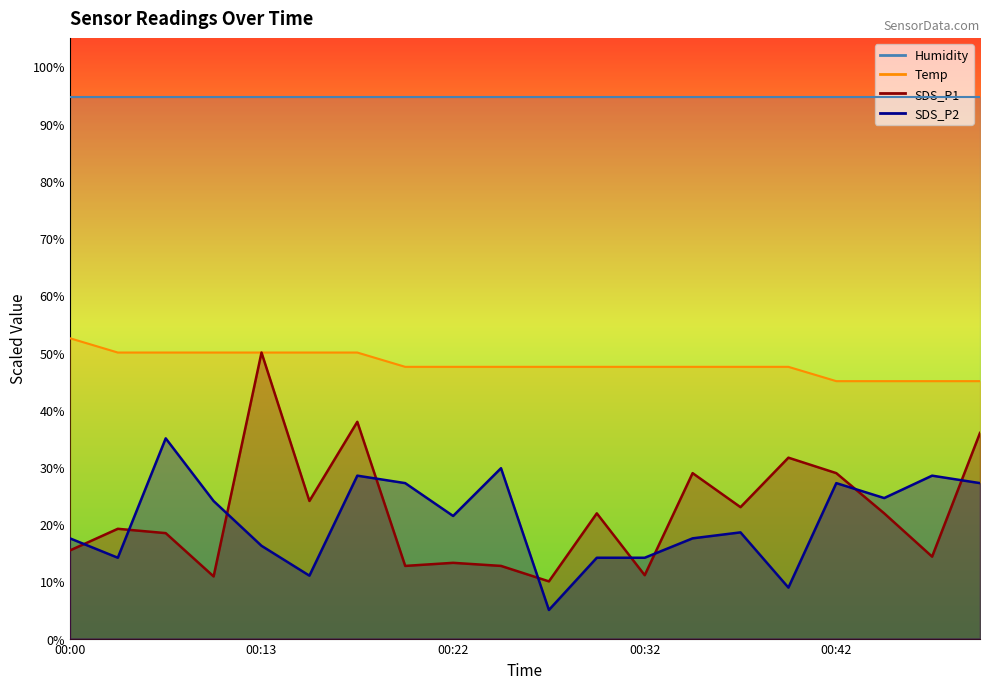

Where is the first local minimum for SDS_P1?

00:07